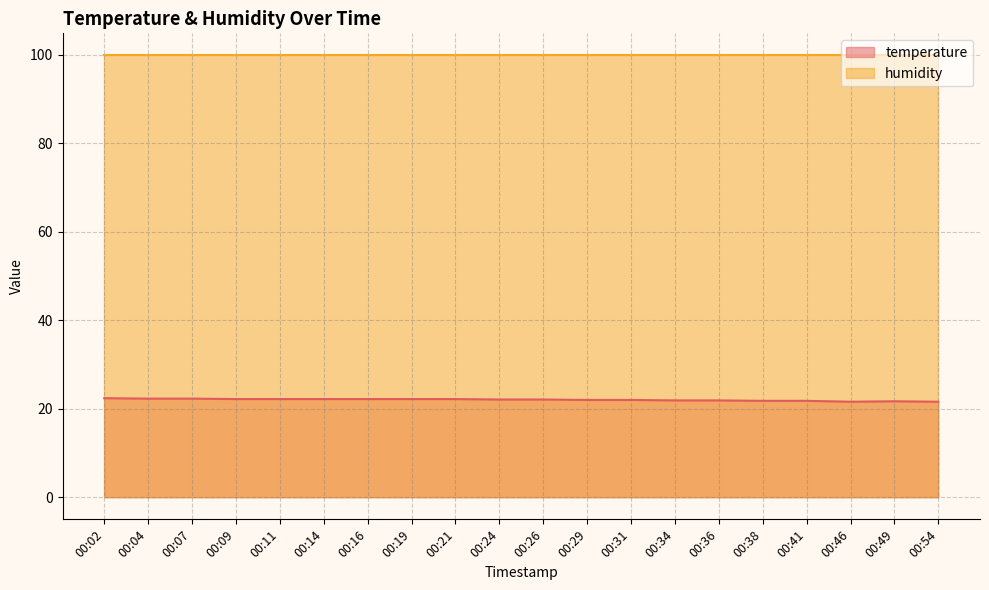

What is the change in value from 00:02 to 00:29?

-0.4